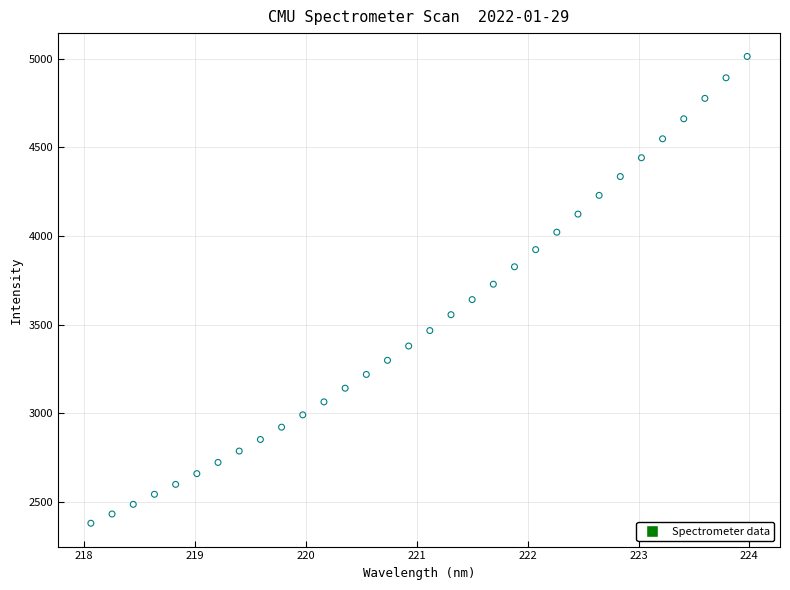

What is the range of X values (max minus min)?

5.9